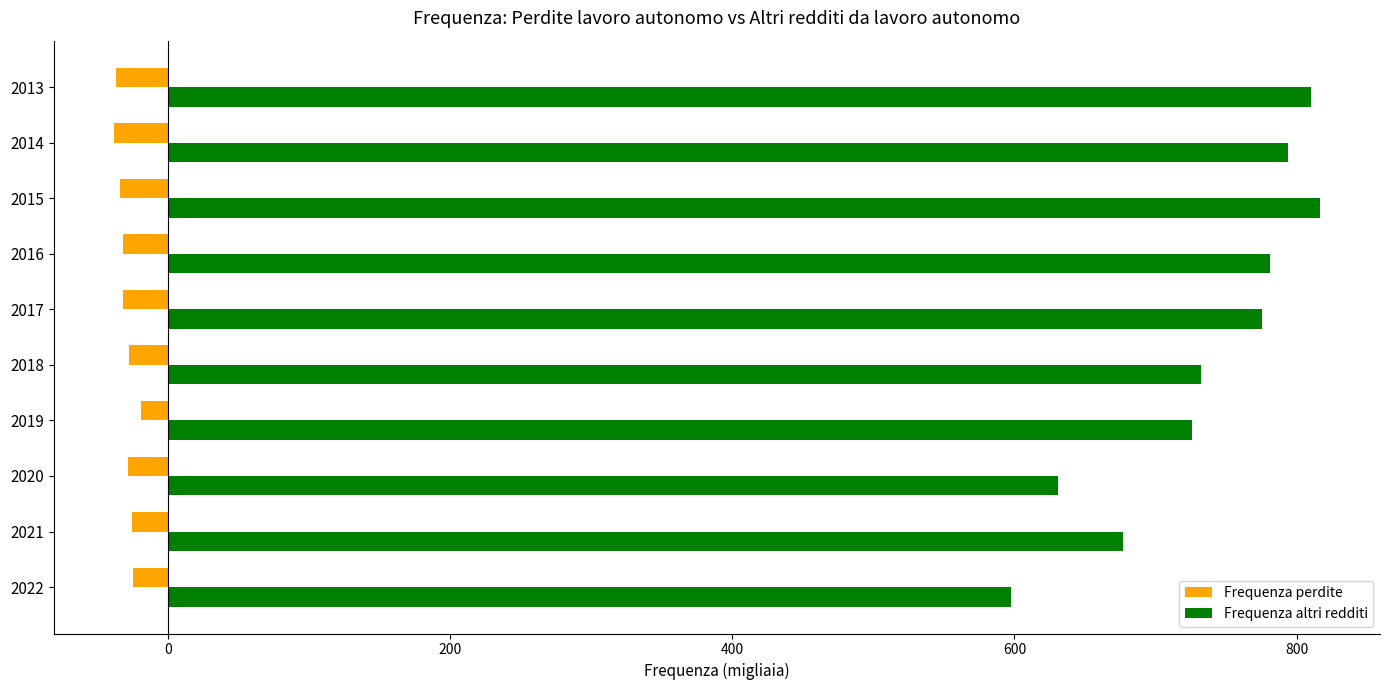

Is the value of Frequenza altri redditi at 2019 greater than the value of Frequenza perdite at 2014?

Yes